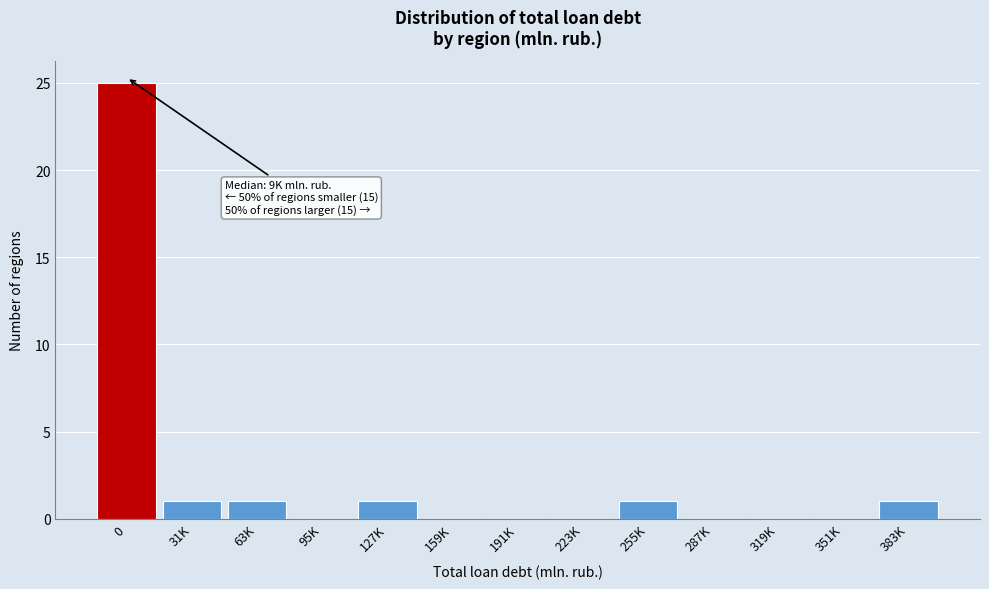

Reading left to right, what are all the values shown in this chart?

0=25	31K=1	63K=1	95K=0	127K=1	159K=0	191K=0	223K=0	255K=1	287K=0	319K=0	351K=0	383K=1